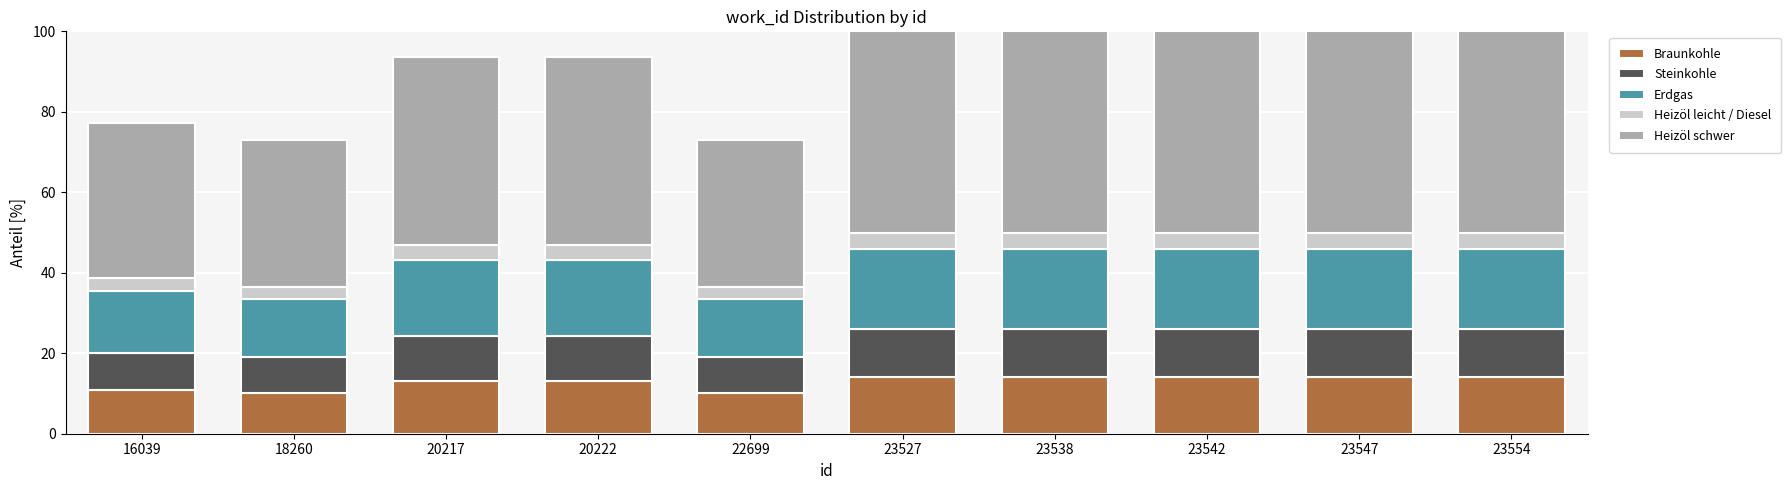

Does the chart contain any negative values?

No